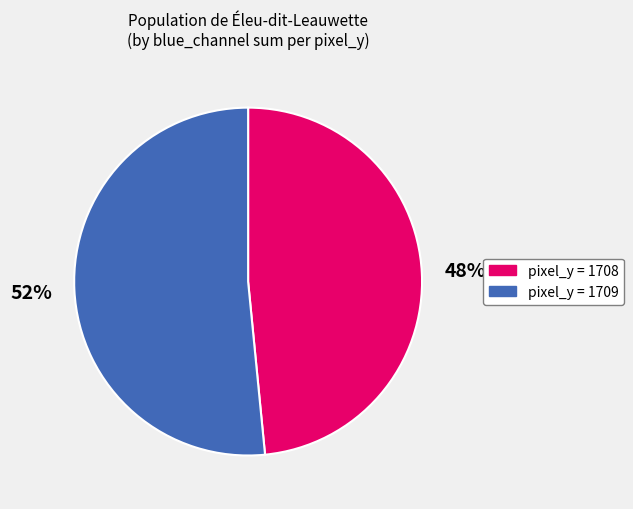

How many segments does this pie chart have?

2